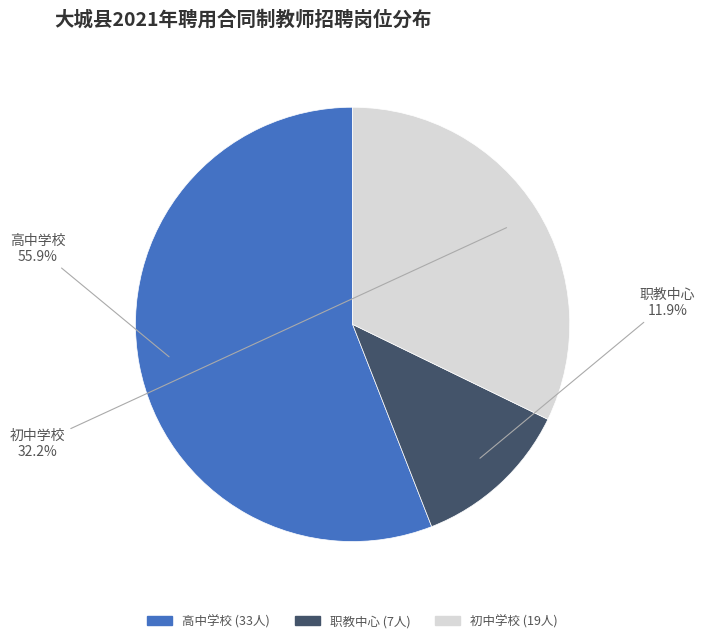

Is there any slice that represents more than half of the pie?

Yes